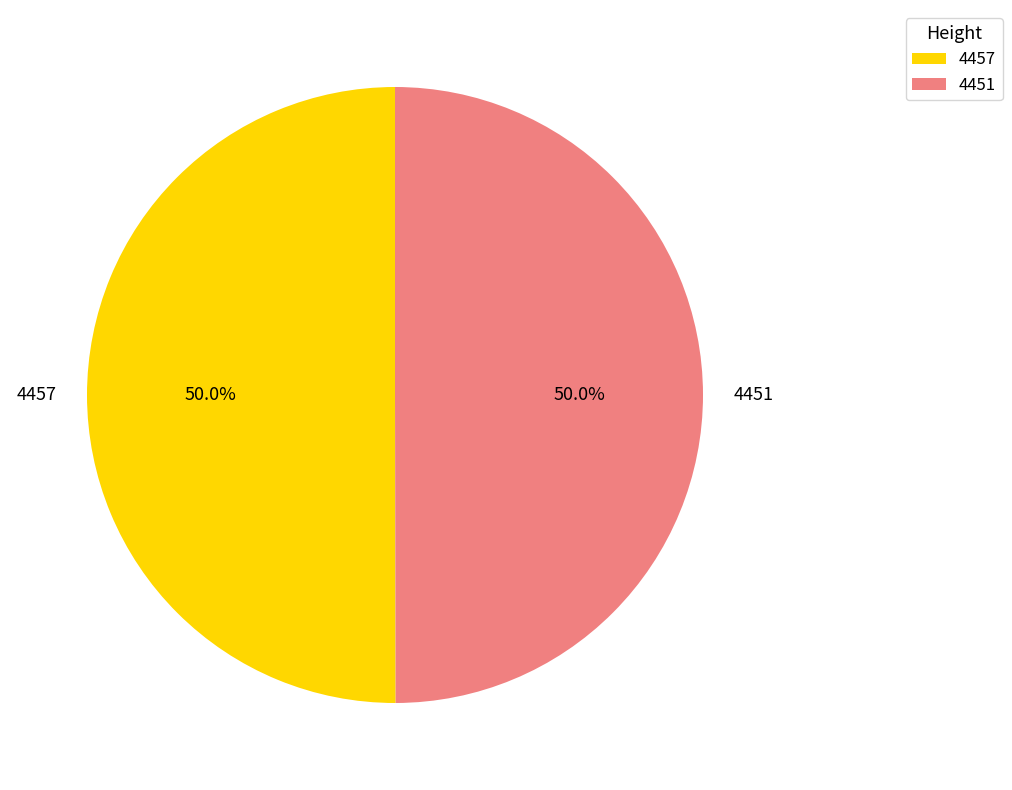

Combined, what portion of the pie is 4457 and 4451?

100.0%